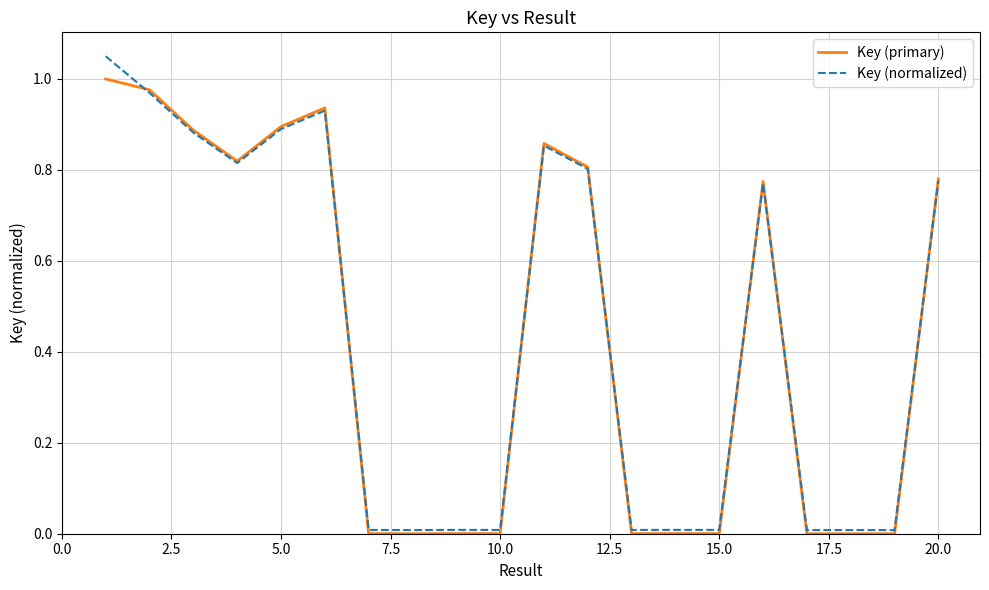

Which series has the widest spread of values?

Key (normalized)